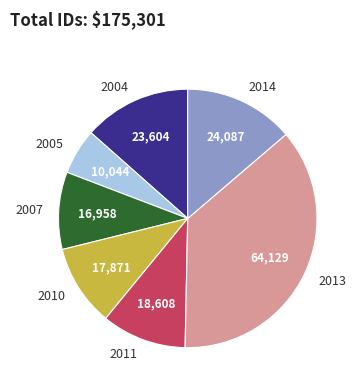

Is the sum of 2013 and 2010 greater than half?

No